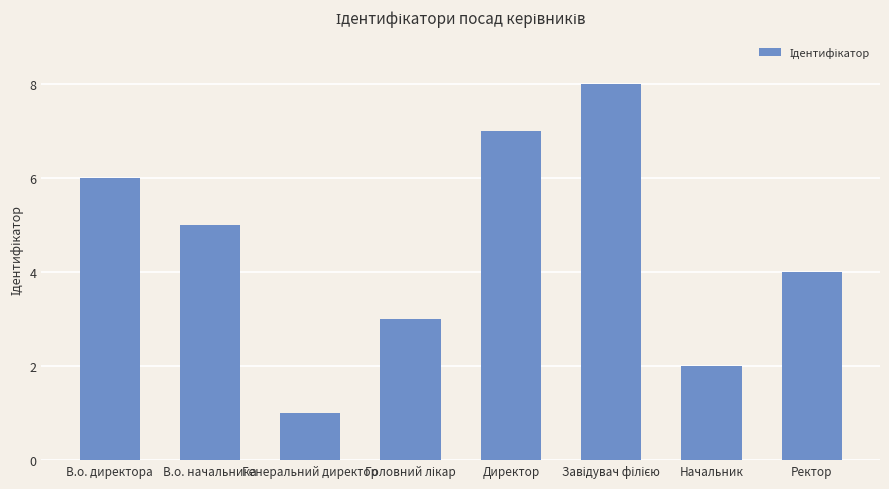

What is the label of the 1st bar from the right?

Ректор